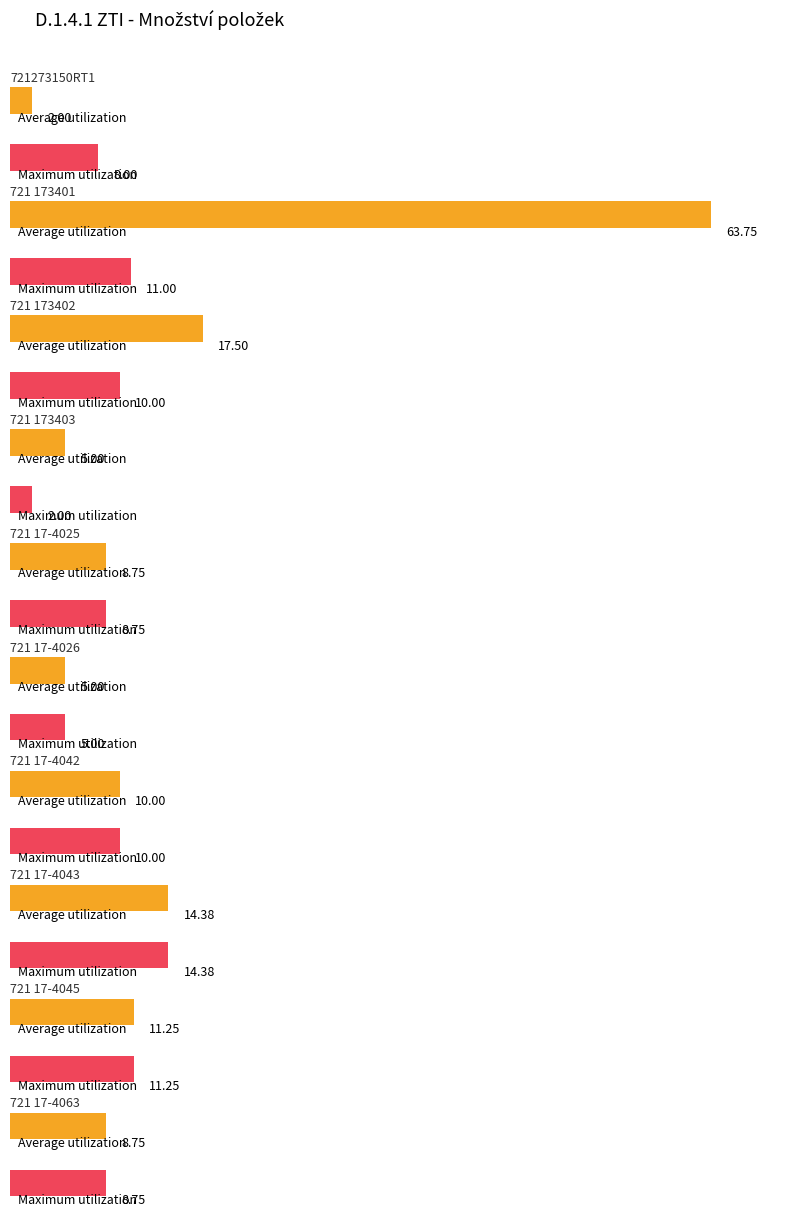

Reading right to left, transcribe all the data shown in this chart.

Average utilization: 721 17-4063=8.8	721 17-4045=11.2	721 17-4043=14.4	721 17-4042=10.0	721 17-4026=5.0	721 17-4025=8.8	721 173403=5.0	721 173402=17.5	721 173401=63.8	721273150RT1=2.0
Maximum utilization: 721 17-4063=8.8	721 17-4045=11.2	721 17-4043=14.4	721 17-4042=10.0	721 17-4026=5.0	721 17-4025=8.8	721 173403=2.0	721 173402=10.0	721 173401=11.0	721273150RT1=8.0